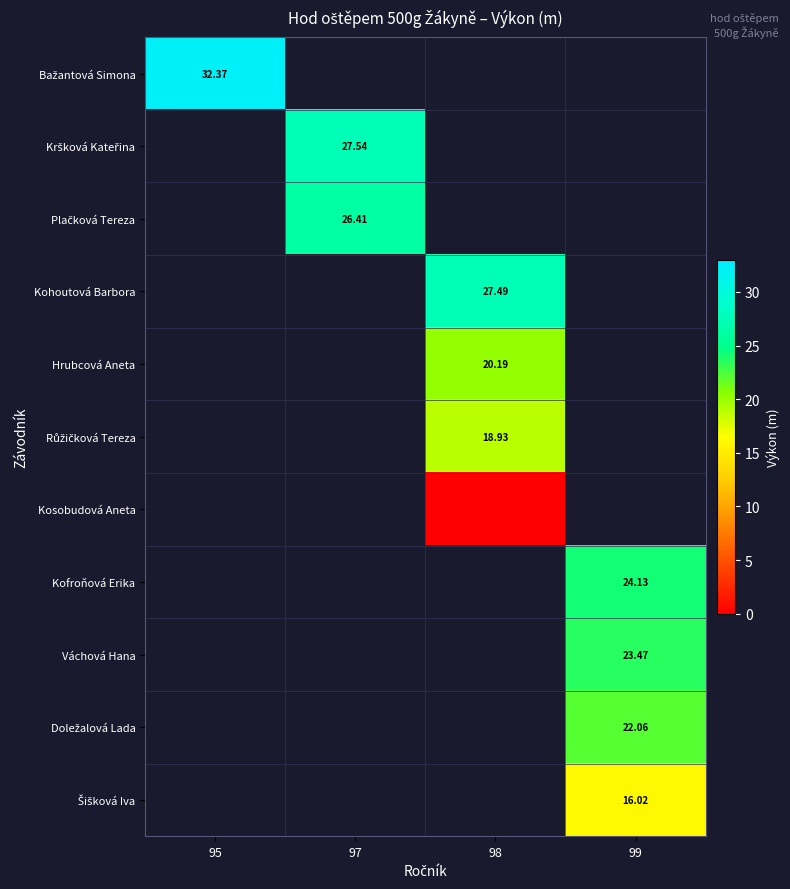

Where is Bažantová Simona nearest to the value 32?

95